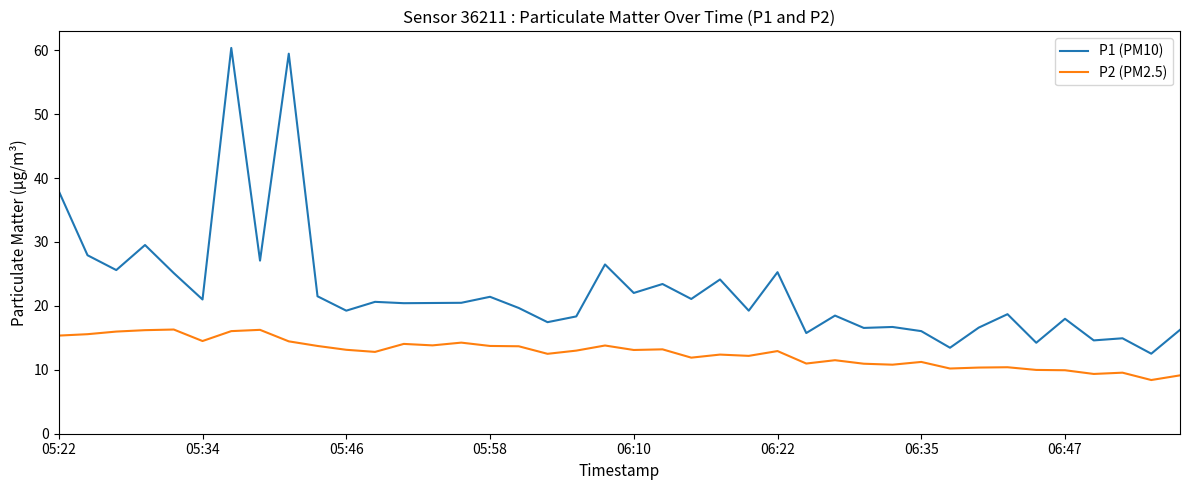

What is the lowest value of the P1 (PM10) series?

12.5